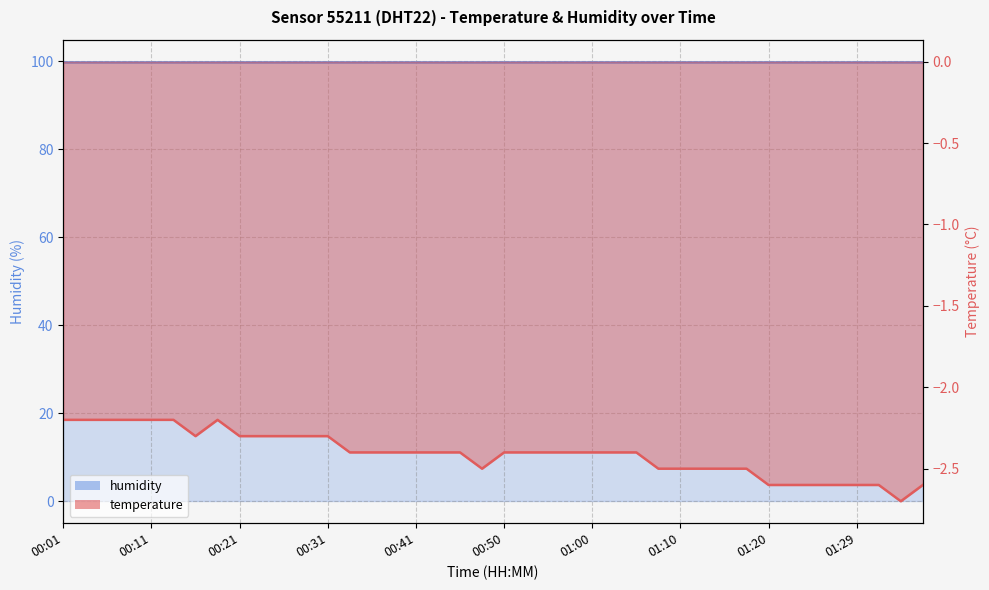

What is the change in value from 00:16 to 01:37?

-0.3